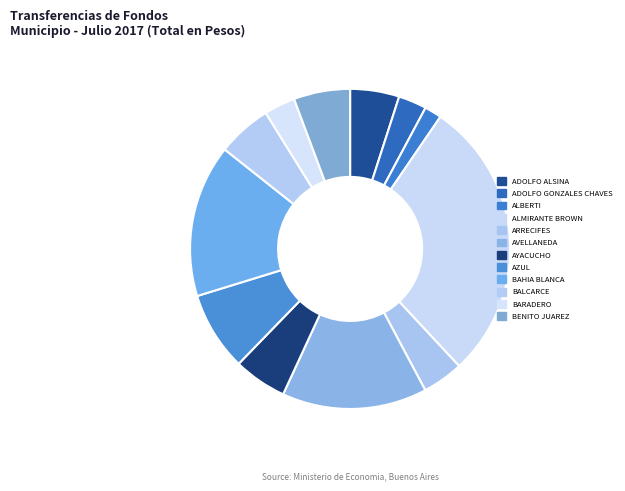

Which slice is the largest?

ALMIRANTE BROWN